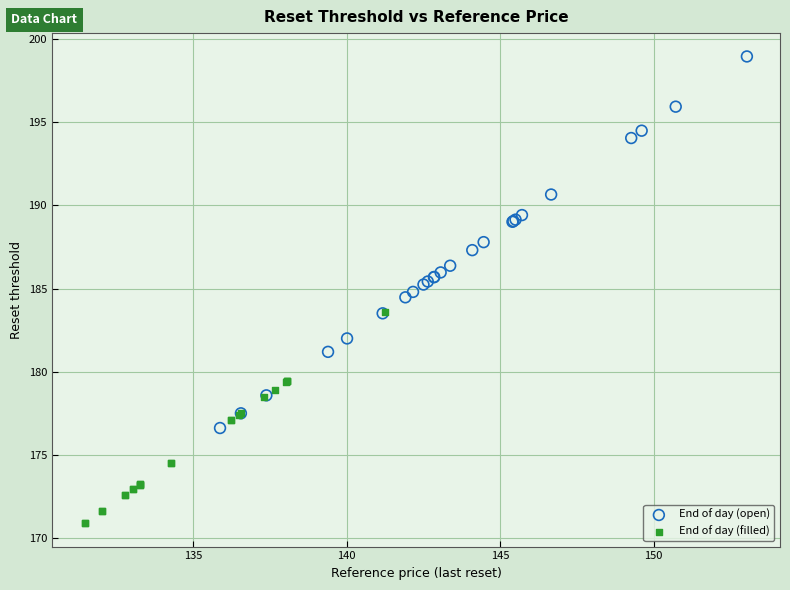

What are all the series names shown in the legend?

End of day (open), End of day (filled)